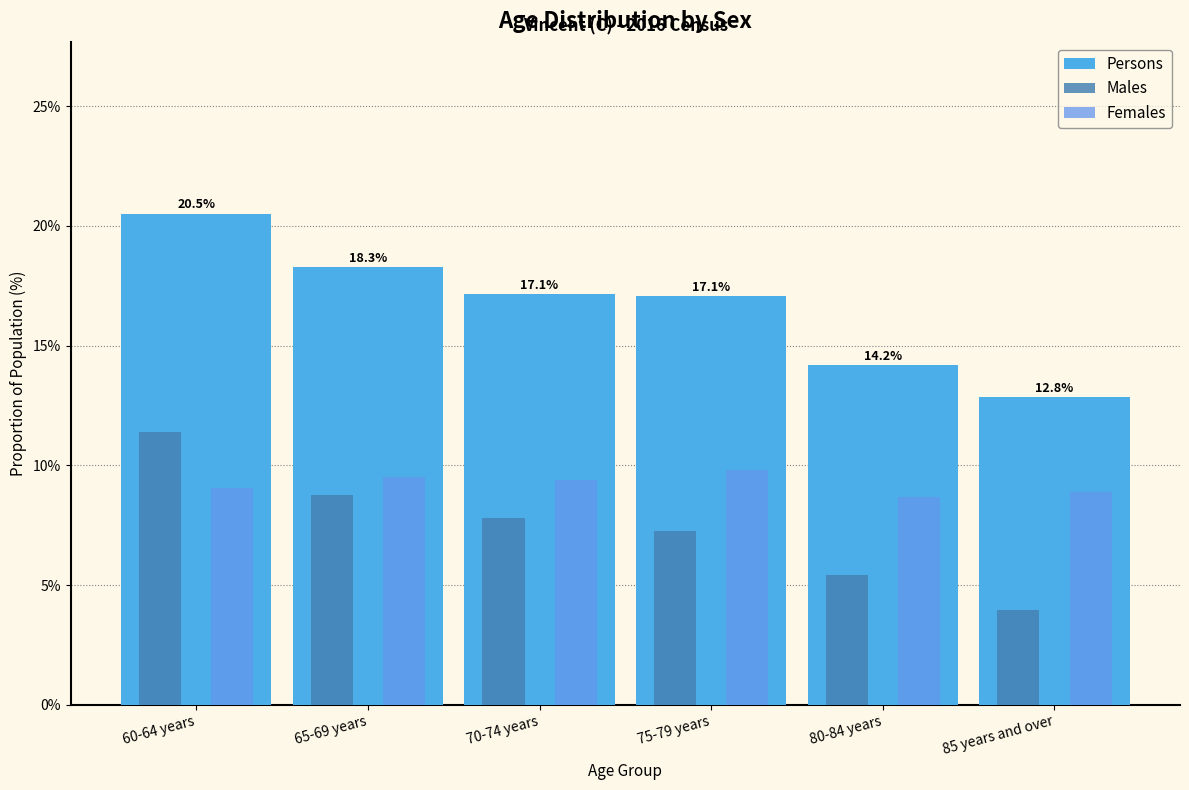

Are the bars horizontal?

No